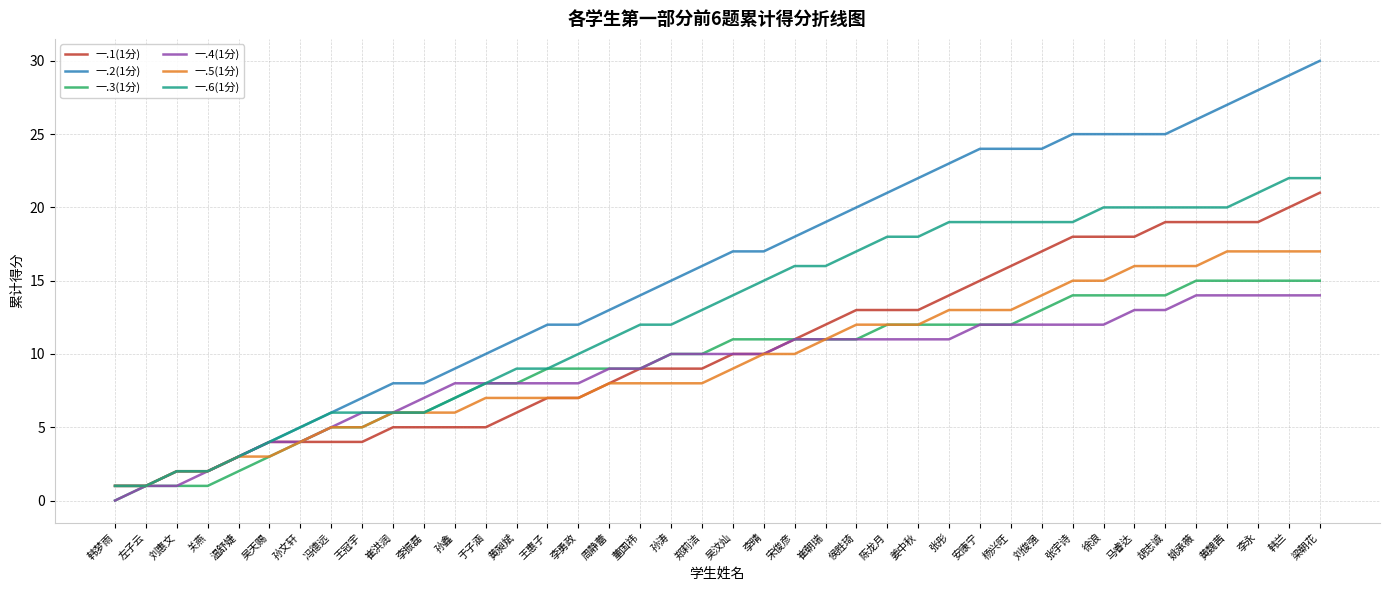

Does the chart display data point markers on the line(s)?

No